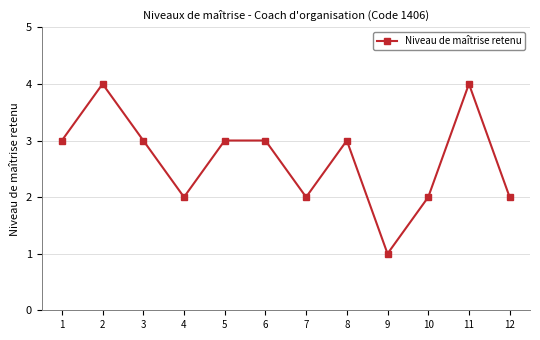

What value does the data have at 5?

3